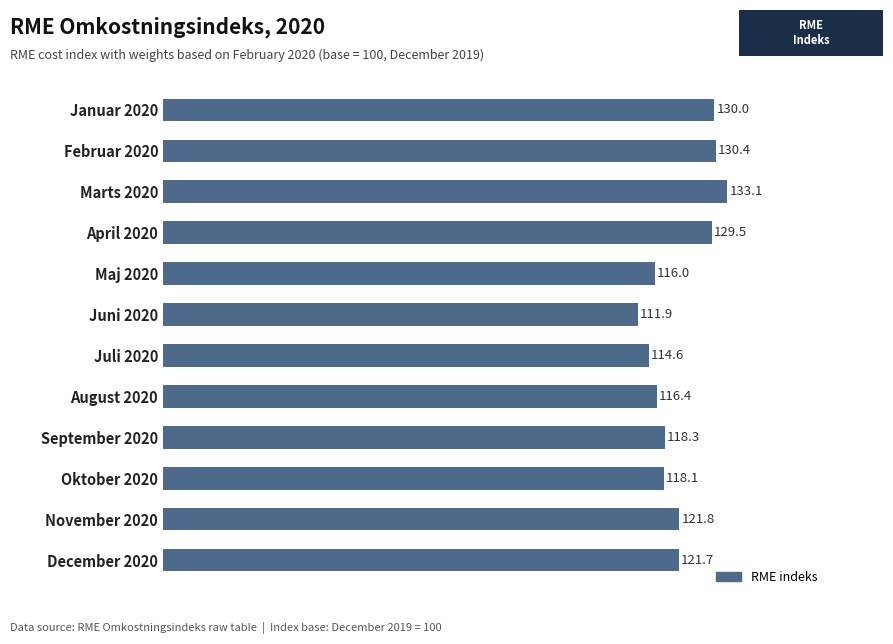

Rank the categories by value from lowest to highest.

Juni 2020, Juli 2020, Maj 2020, August 2020, Oktober 2020, September 2020, December 2020, November 2020, April 2020, Januar 2020, Februar 2020, Marts 2020